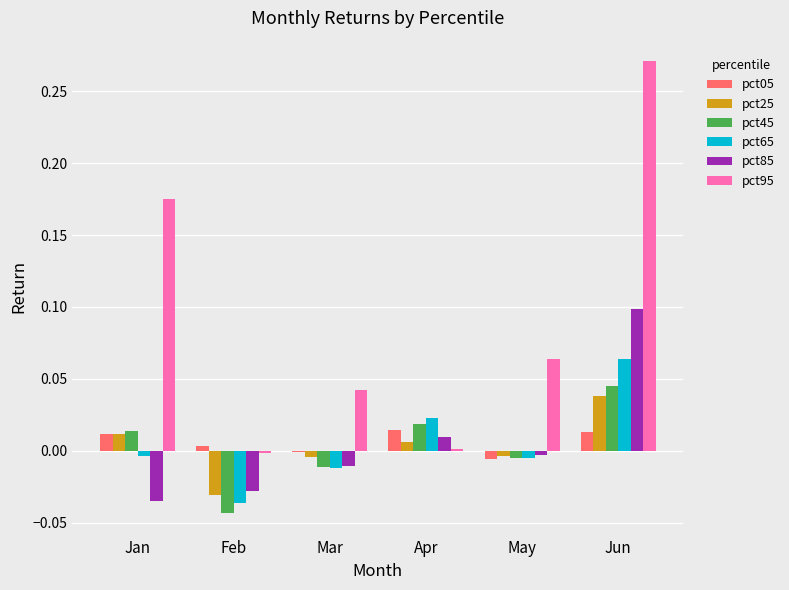

What is the sum of all pct95 values?

0.6